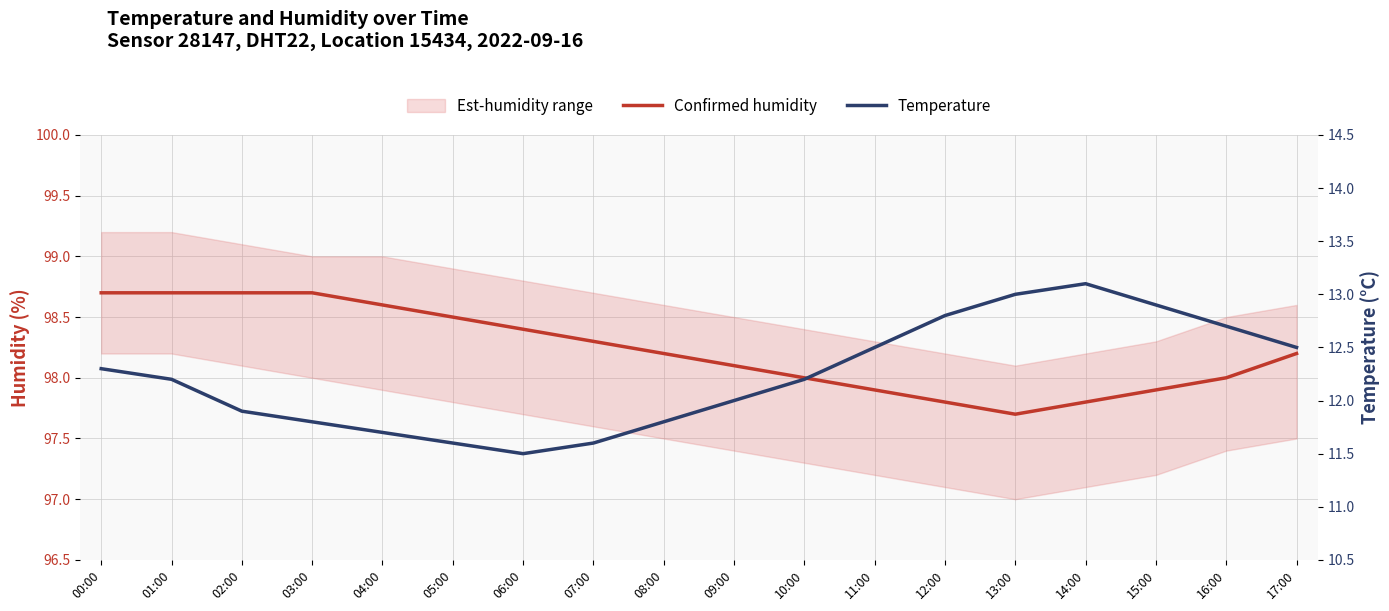

Does the chart display data point markers on the line(s)?

No